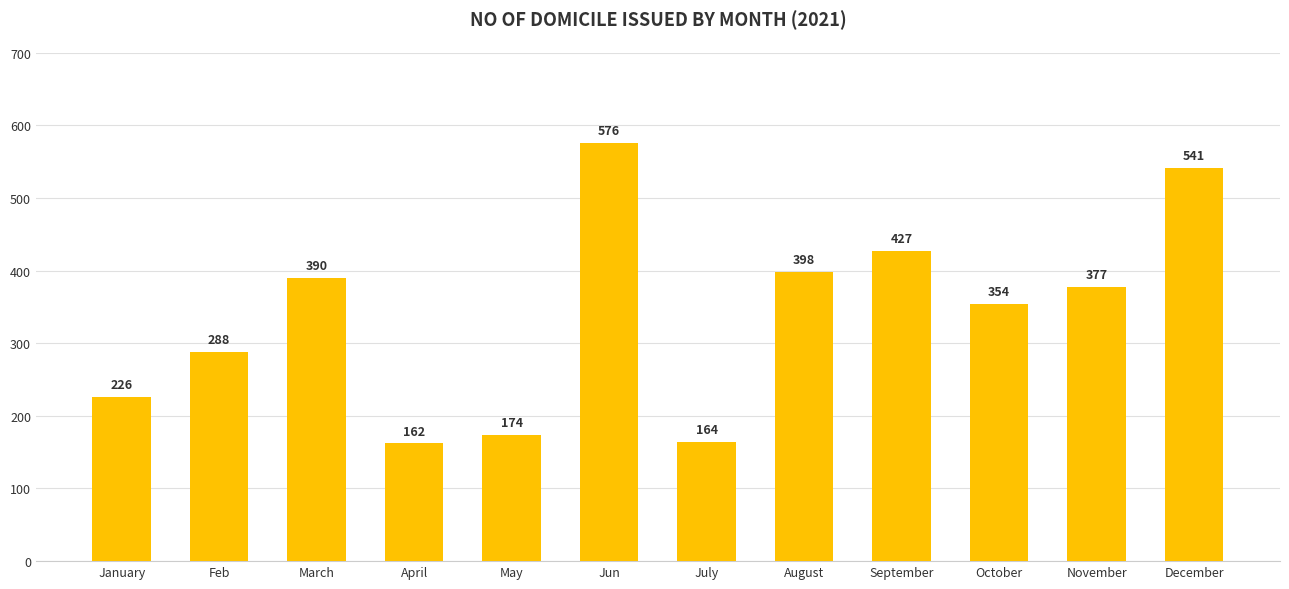

Which category has the highest value across all series?

Jun